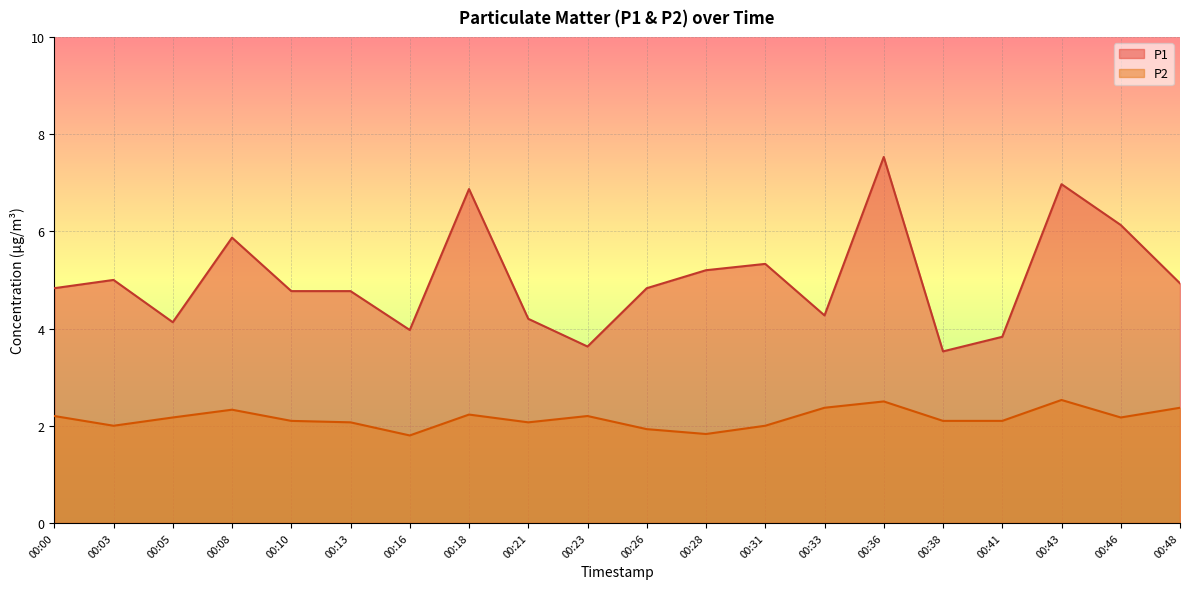

List the series in order of their overall mean, lowest first.

P2, P1